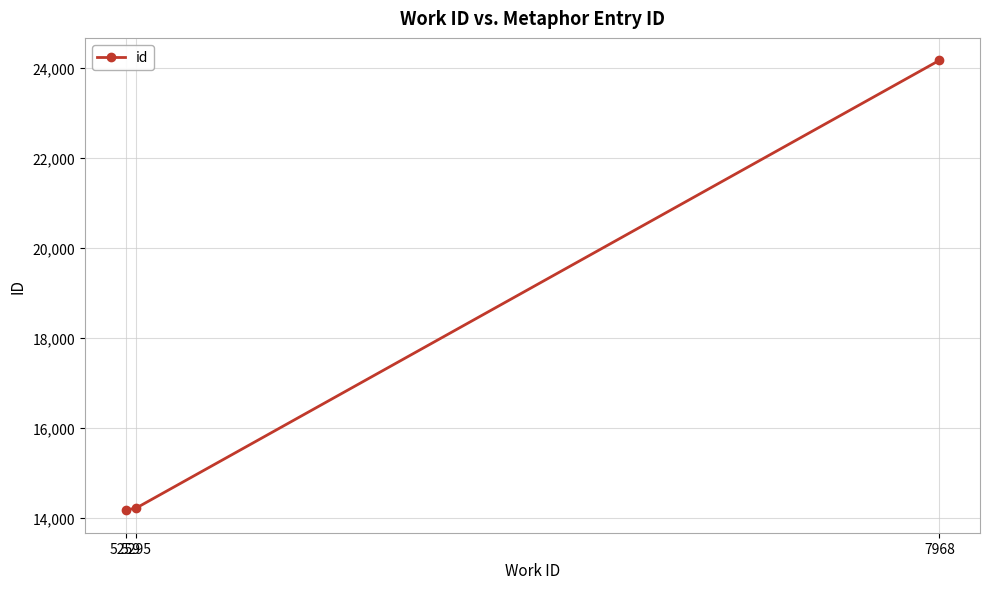

The value at 7968 is 24175. True or false?

True